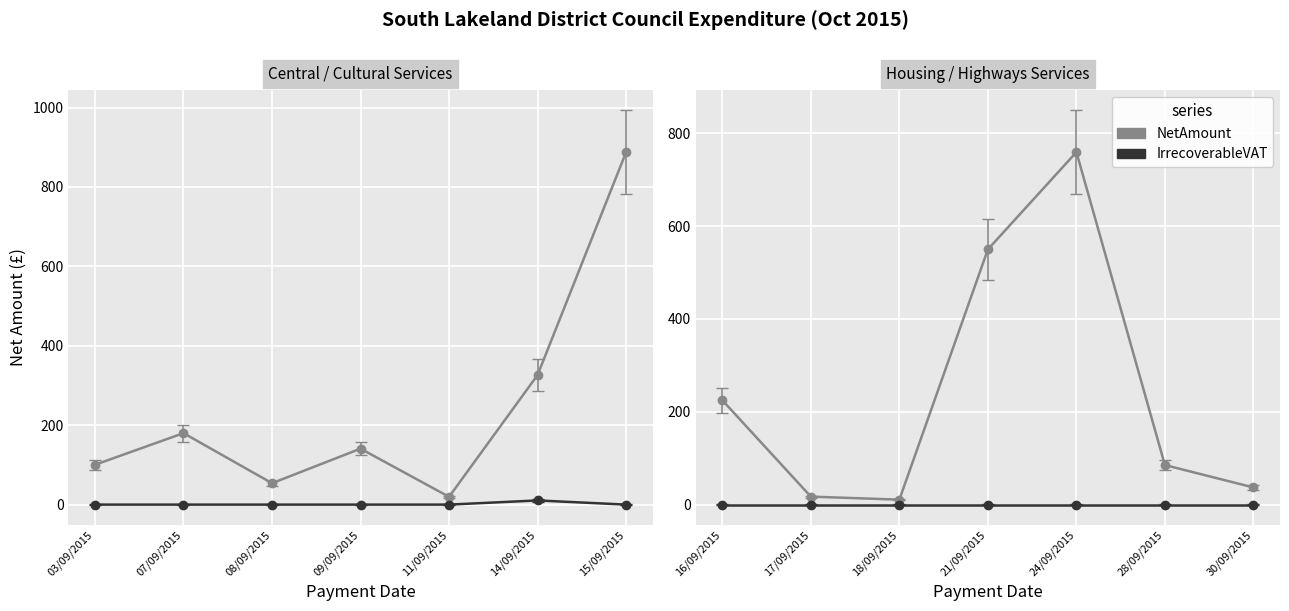

Is the value of NetAmount at 17/09/2015 greater than the value of IrrecoverableVAT at 08/09/2015?

Yes